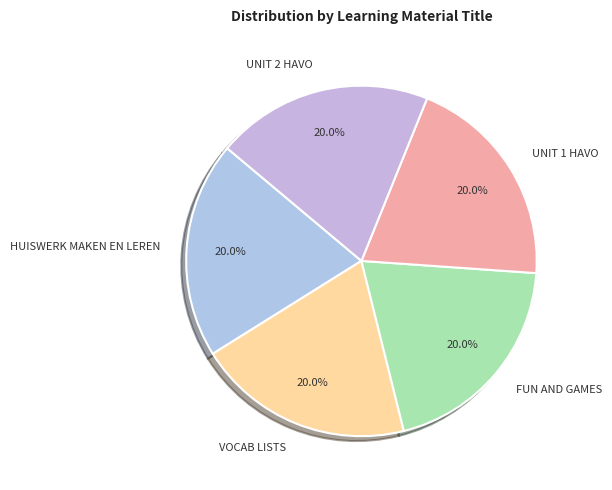

To the nearest percent, what percentage of the pie is UNIT 2 HAVO?

20%